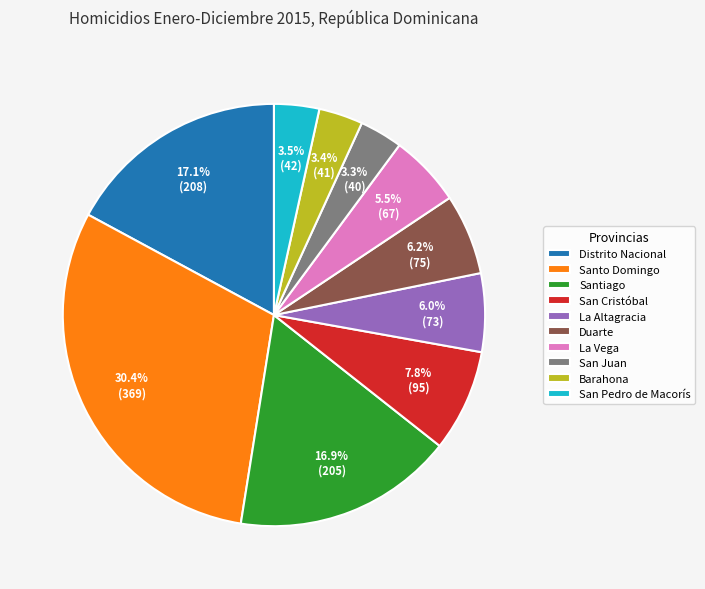

Is the sum of La Altagracia and Santo Domingo greater than half?

No